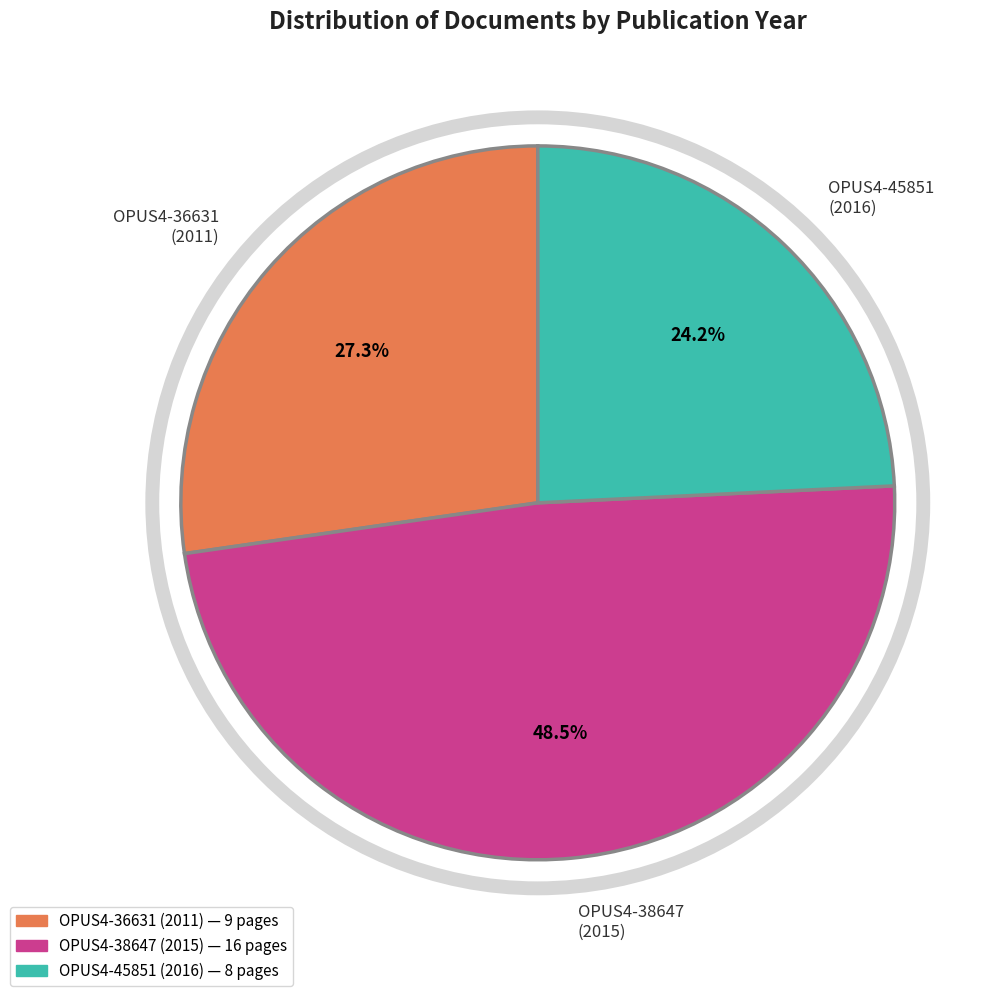

Combined, do OPUS4-36631 (2011) and OPUS4-38647 (2015) account for over 50%?

Yes